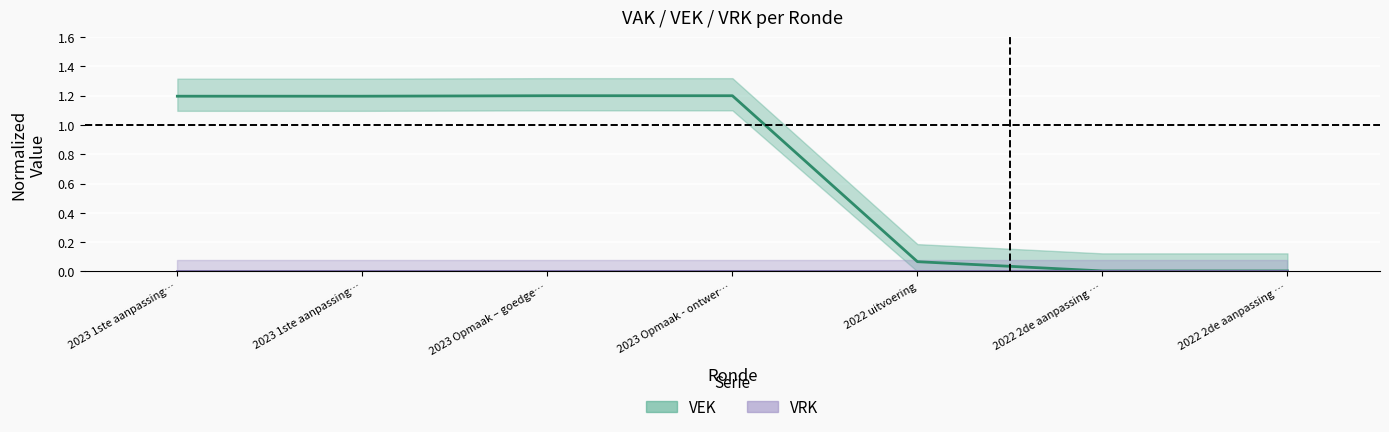

Where is VRK nearest to the value 0?

2023 1ste aanpassing…